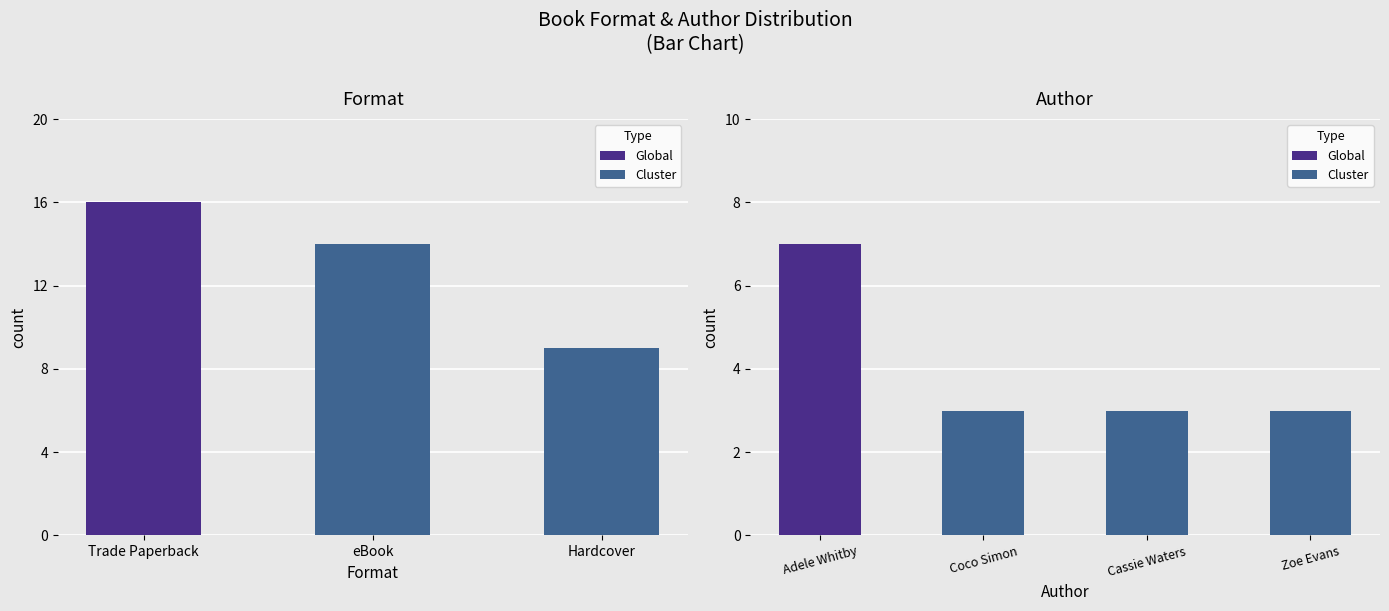

At 0, list the series in order from smallest to largest.

Hardcover, eBook, Trade Paperback